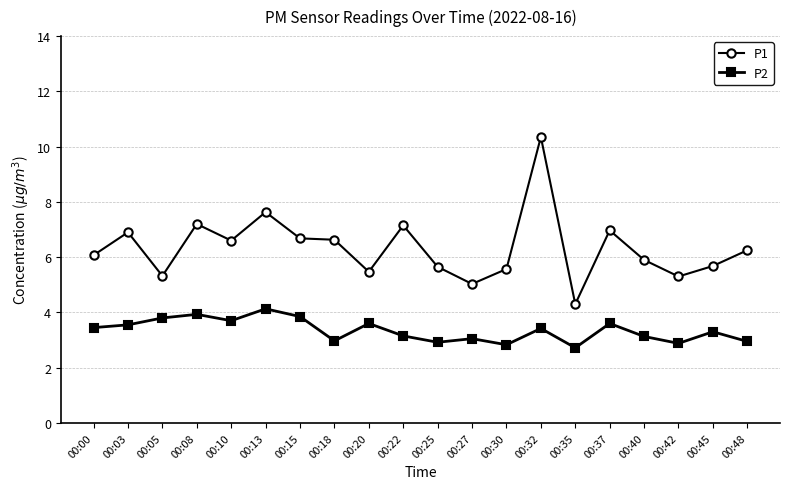

Where is the first local minimum for P1?

00:05